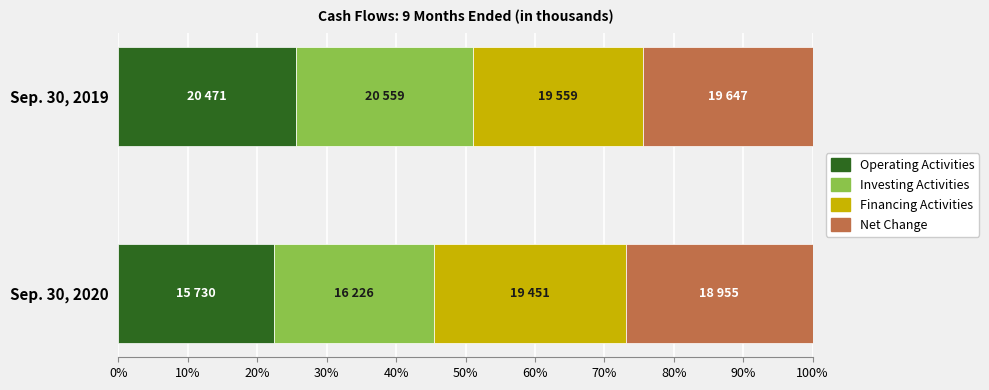

What is the total value across all series at Sep. 30, 2019?

100.0